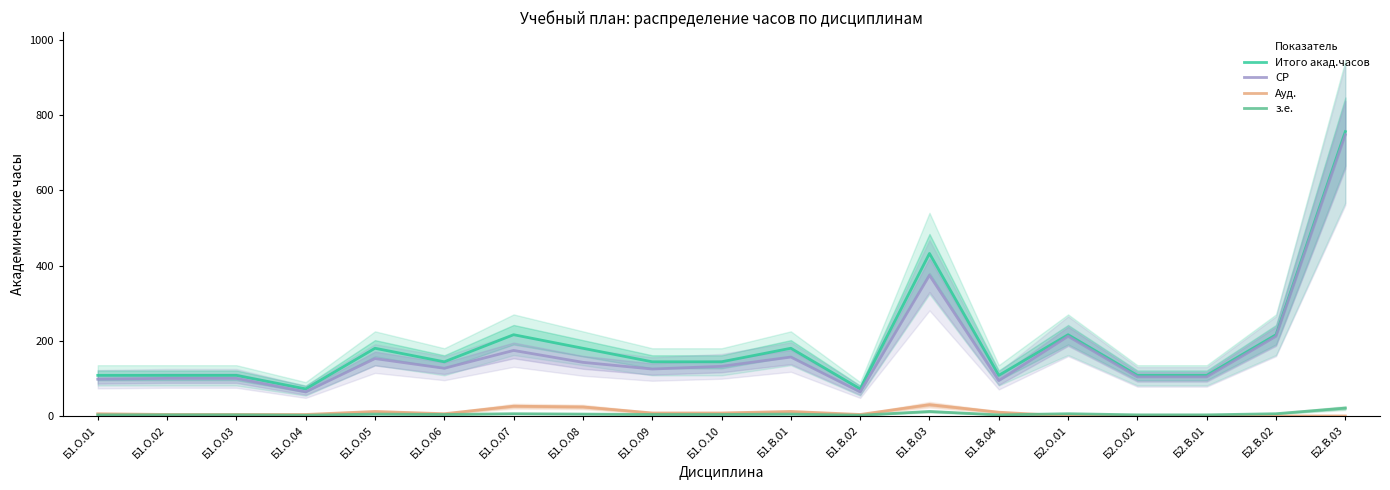

What is the difference between the maximum and second lowest values in the СР series?

683.7